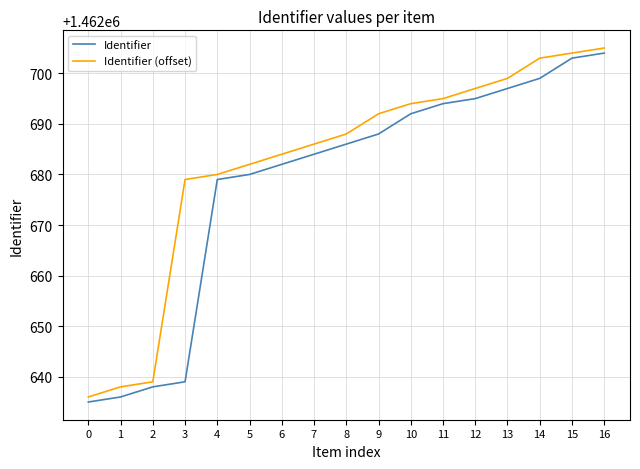

True or false: Identifier (offset) and Identifier intersect in this chart.

False